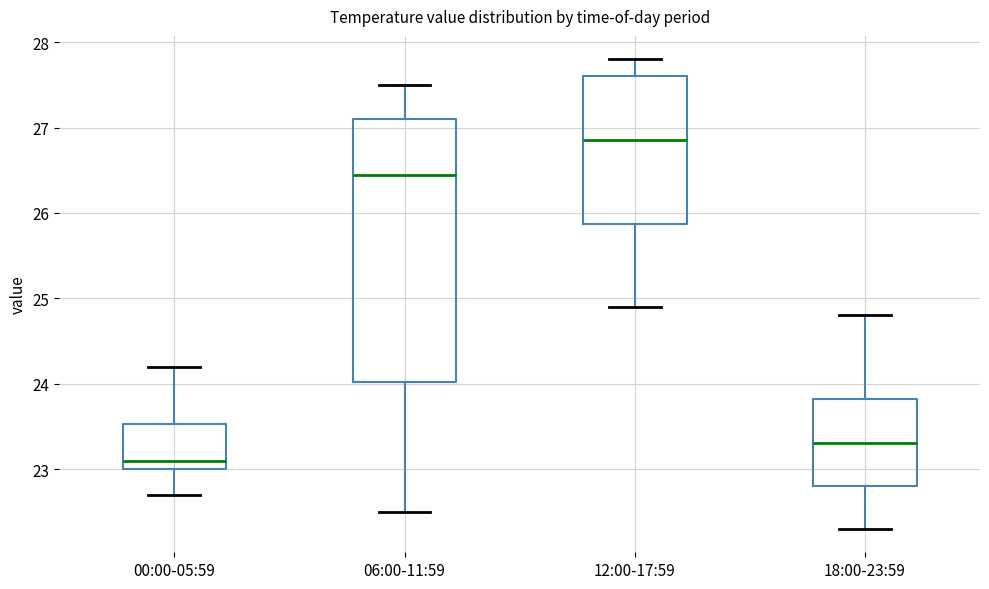

Reading left to right, transcribe this box plot: for each box, give where its median line is, the range the box spans, and where its two whiskers end, as read against the y-axis. The values are not printed on the chart, so give them approximately, as read against the axis.

00:00-05:59: median 23.1, box 23.0 to 23.5, whiskers 22.7 to 24.2
06:00-11:59: median 26.5, box 24.0 to 27.1, whiskers 22.5 to 27.5
12:00-17:59: median 26.9, box 25.9 to 27.6, whiskers 24.9 to 27.8
18:00-23:59: median 23.3, box 22.8 to 23.8, whiskers 22.3 to 24.8